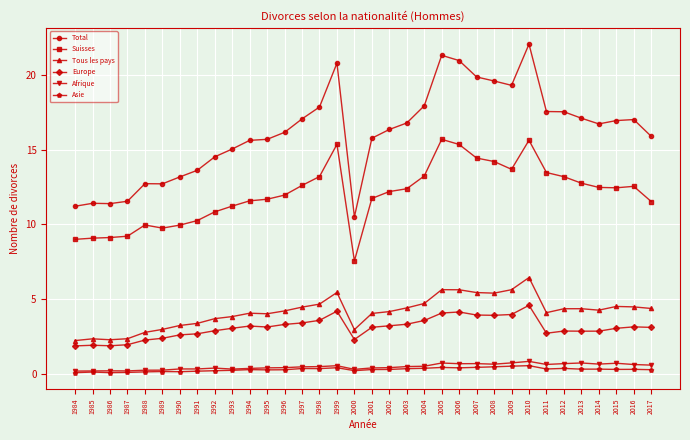

True or false: Suisses and Tous les pays intersect in this chart.

False